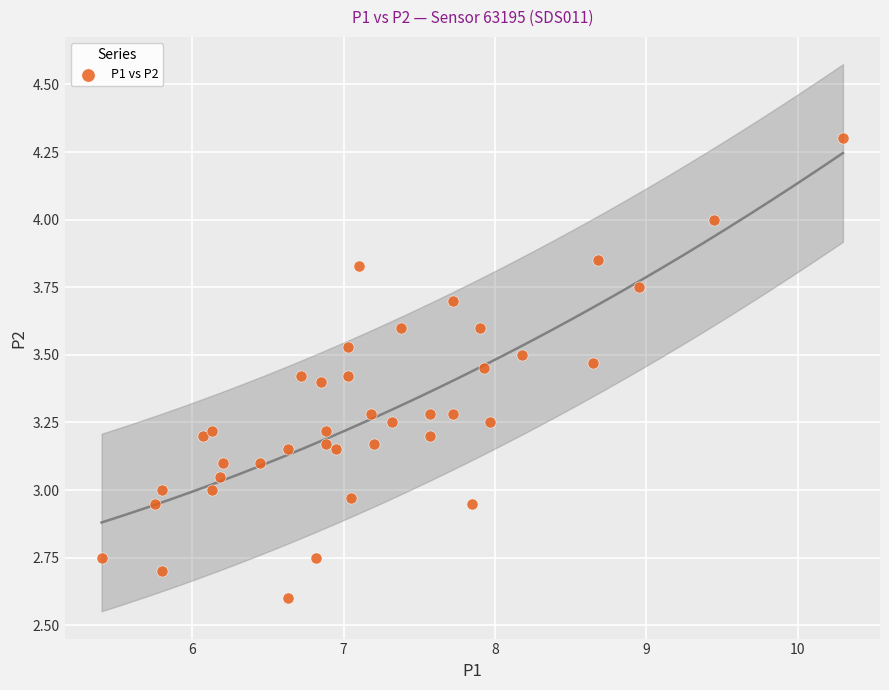

What is the range of Y values (max minus min)?

1.7